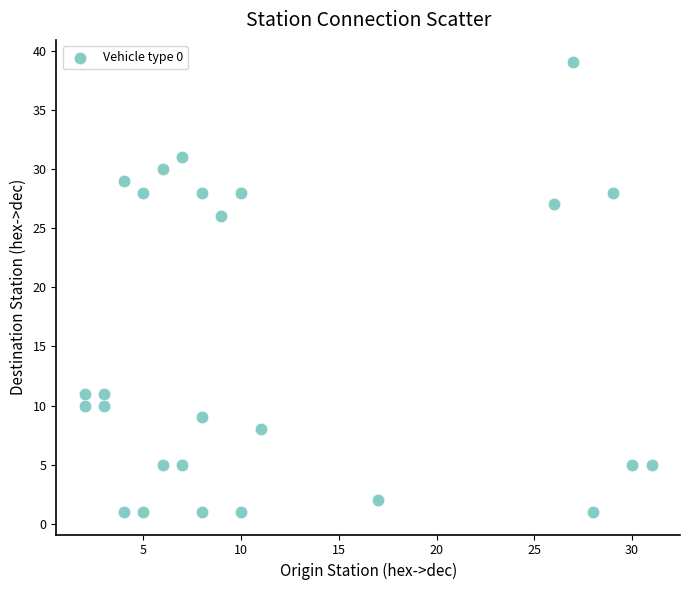

What is the range of X values (max minus min)?

29